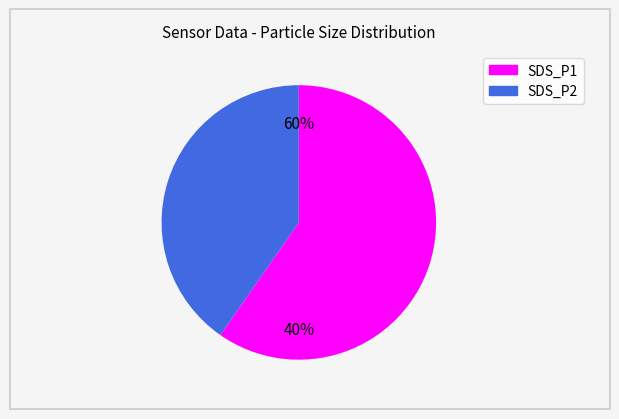

What is the majority slice?

SDS_P1